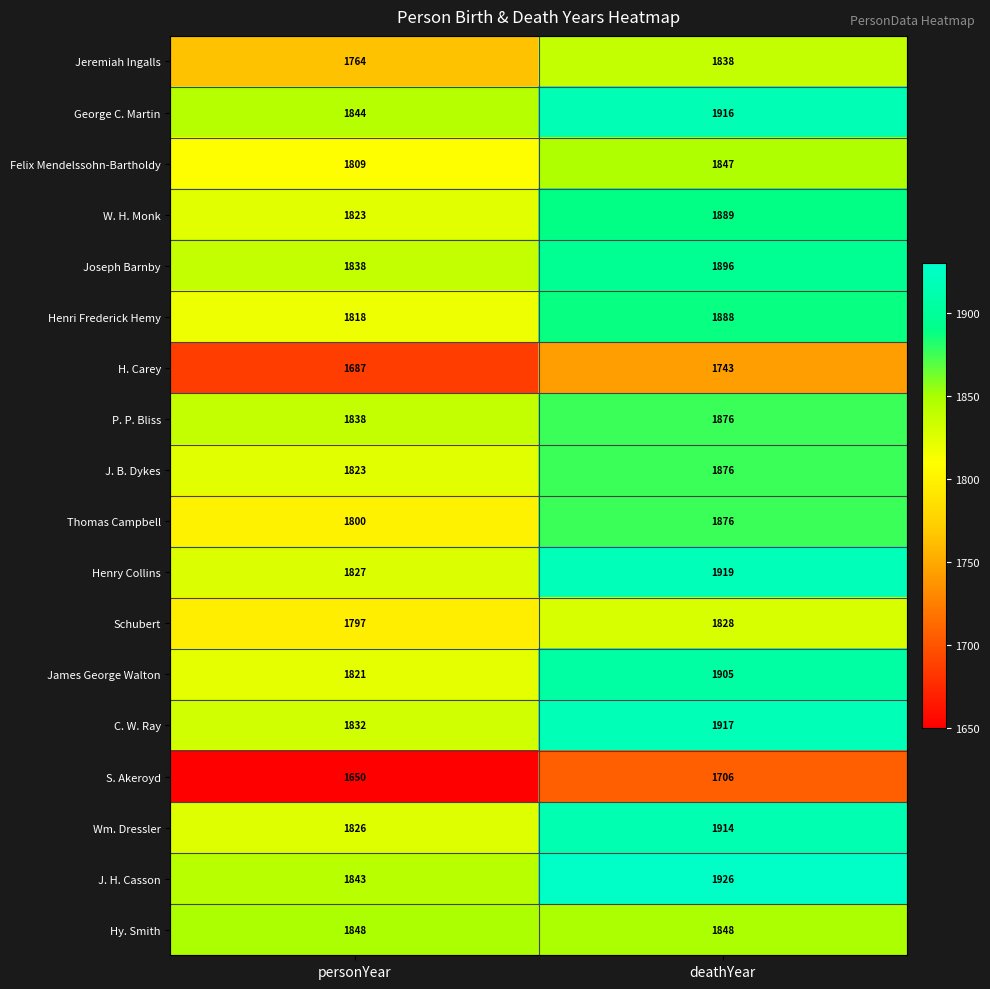

True or false: Schubert has a value of 1828 at deathYear.

True